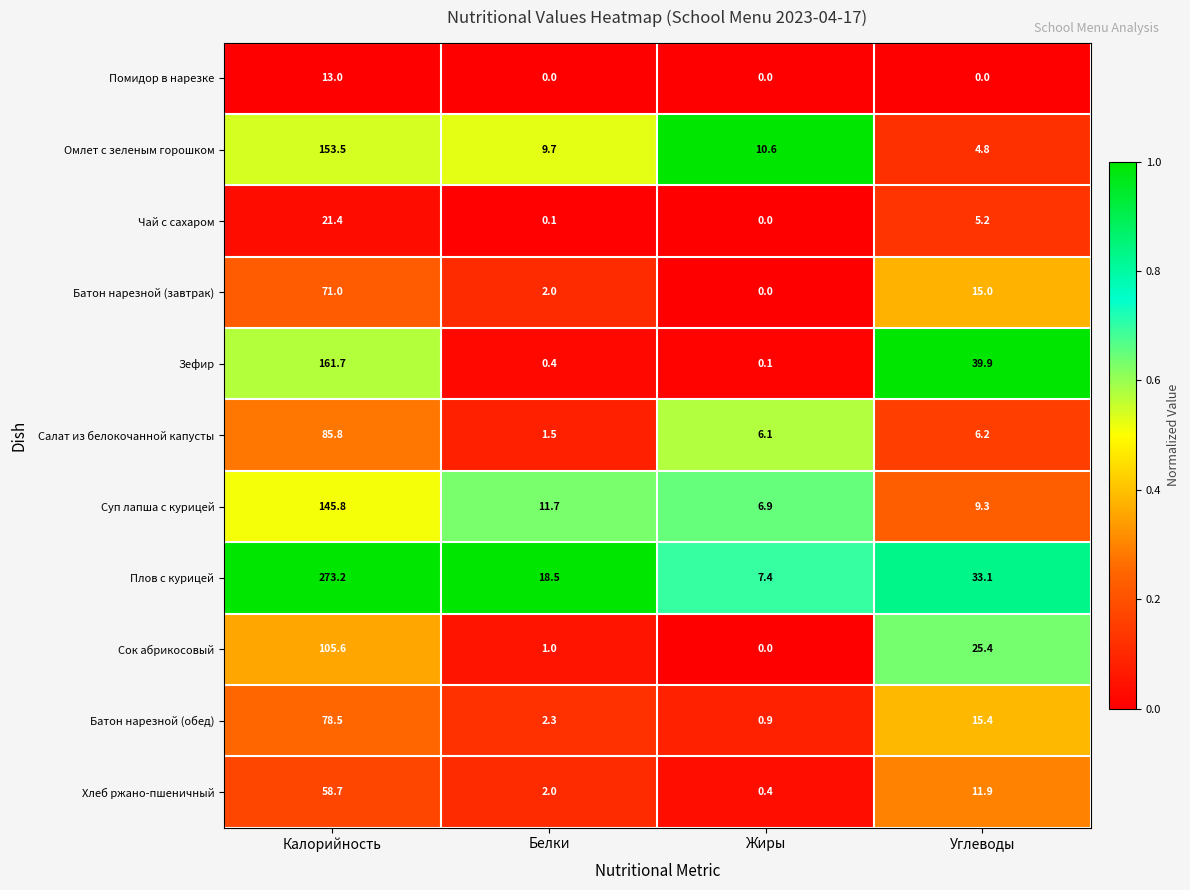

What is the difference between the maximum and second lowest values in the Хлеб ржано-пшеничный series?

56.7